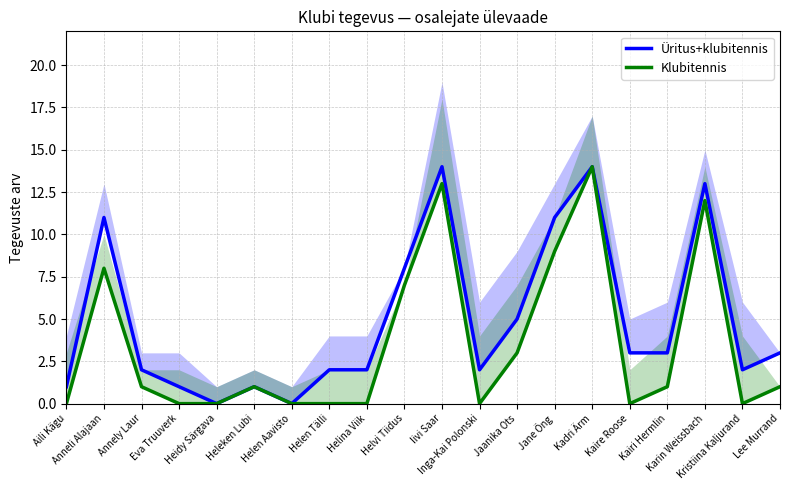

At which category does Üritus+klubitennis reach its first local peak?

Anneli Alajaan